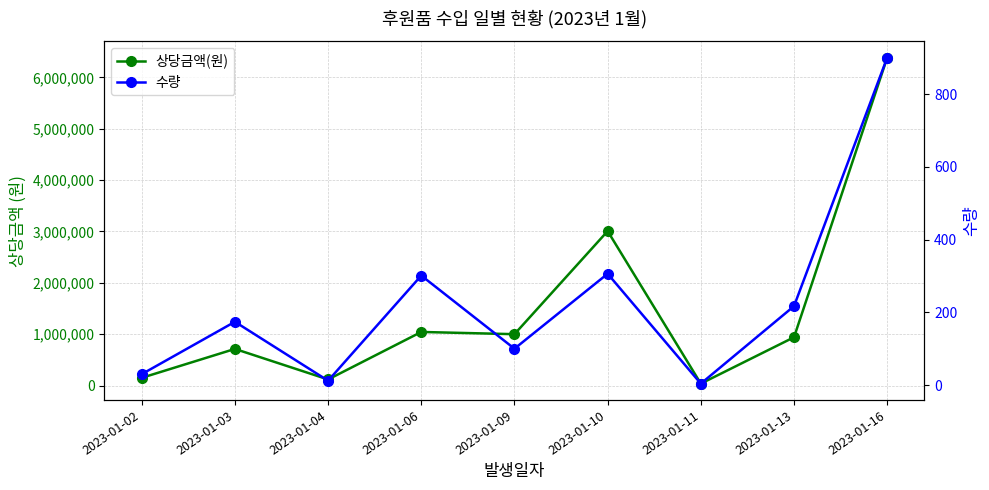

At which category is the sum across all series the highest?

2023-01-16